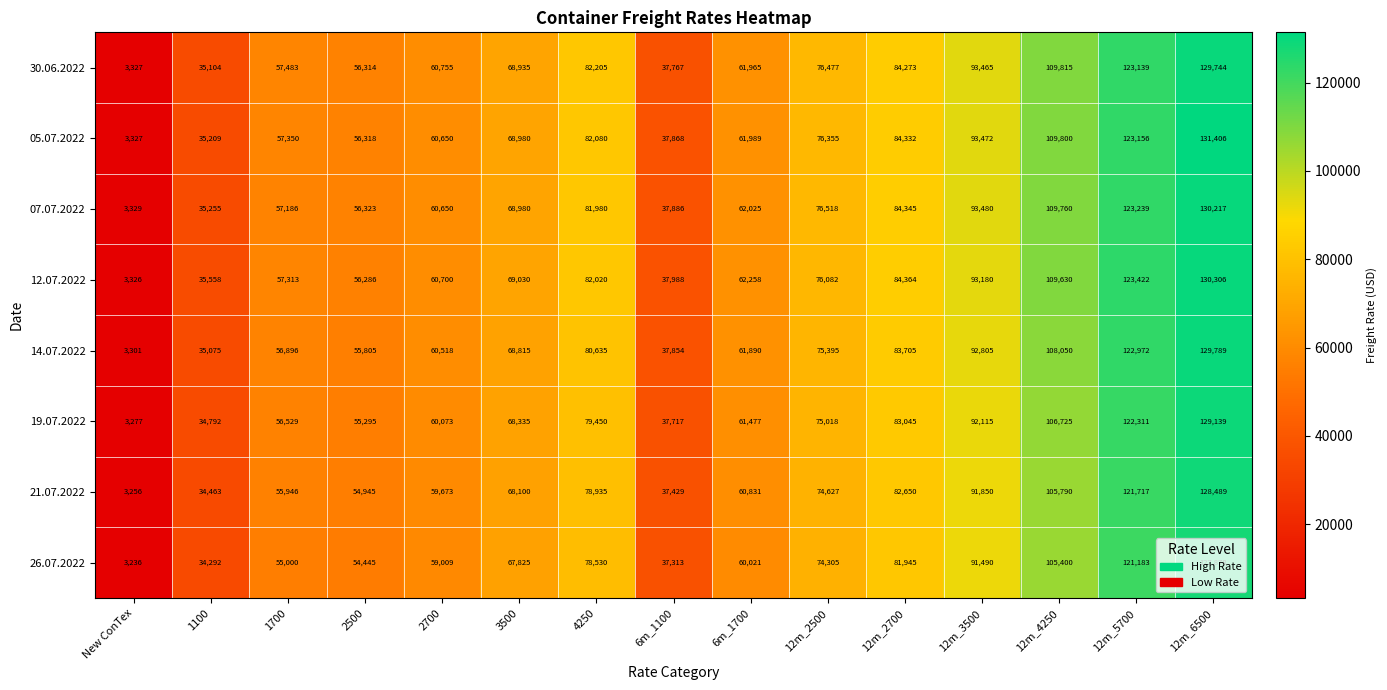

Which series has the widest spread of values?

05.07.2022